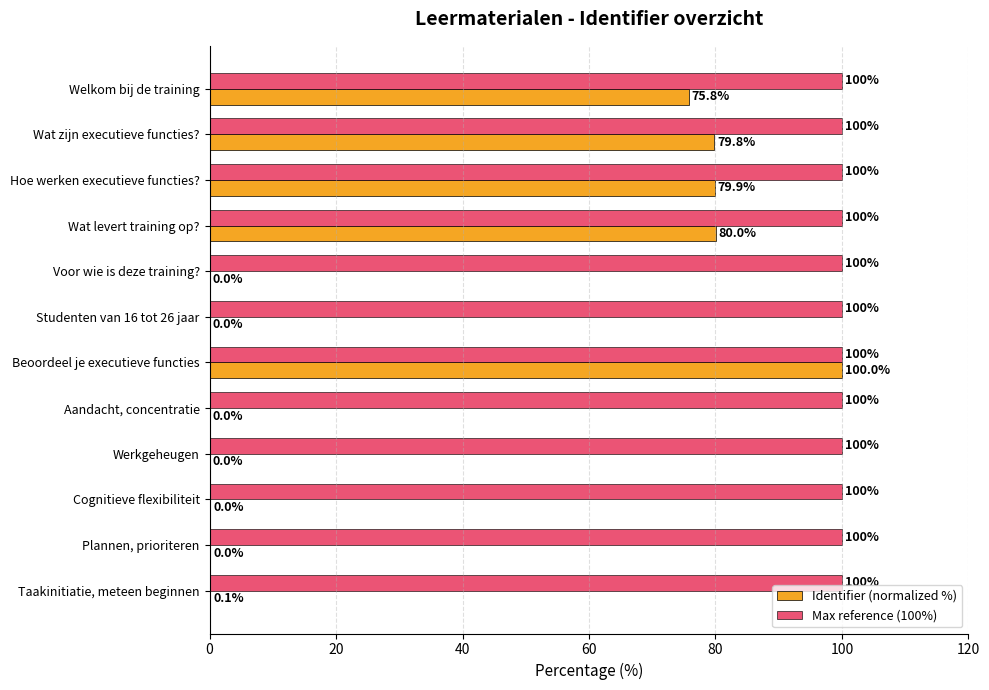

What is the total value across all series at Voor wie is deze training??

100.0